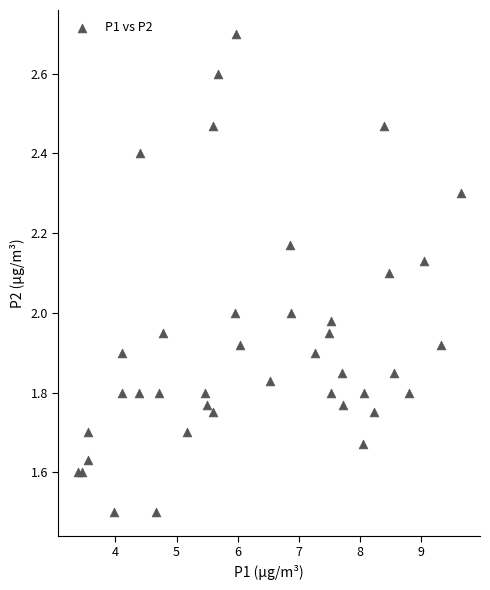

What is the range of Y values (max minus min)?

1.2